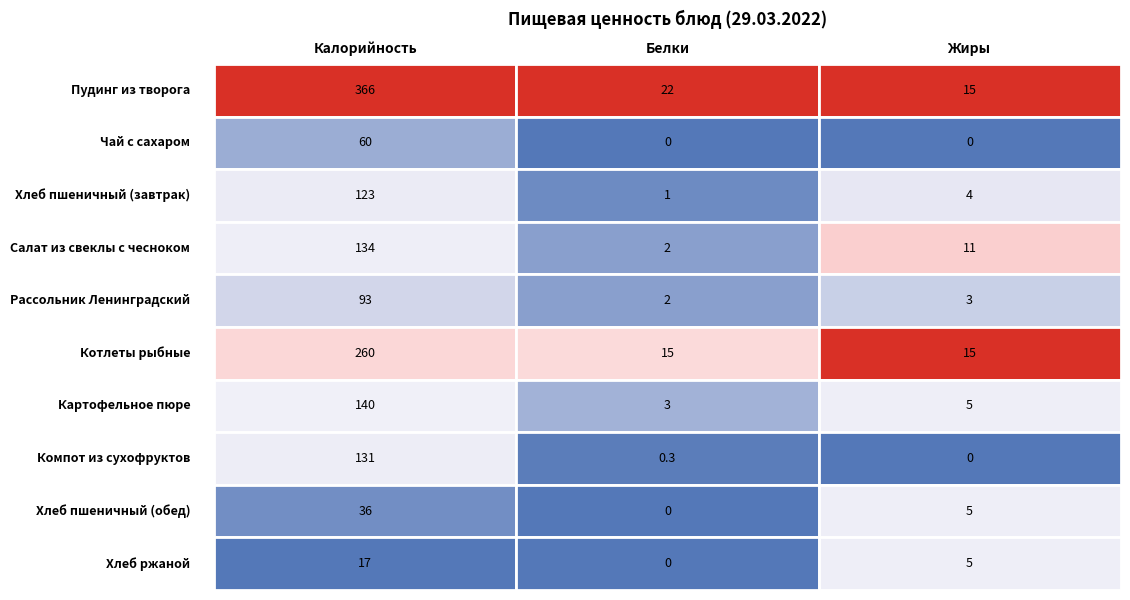

What is the sum of all Калорийность values?

1360.0